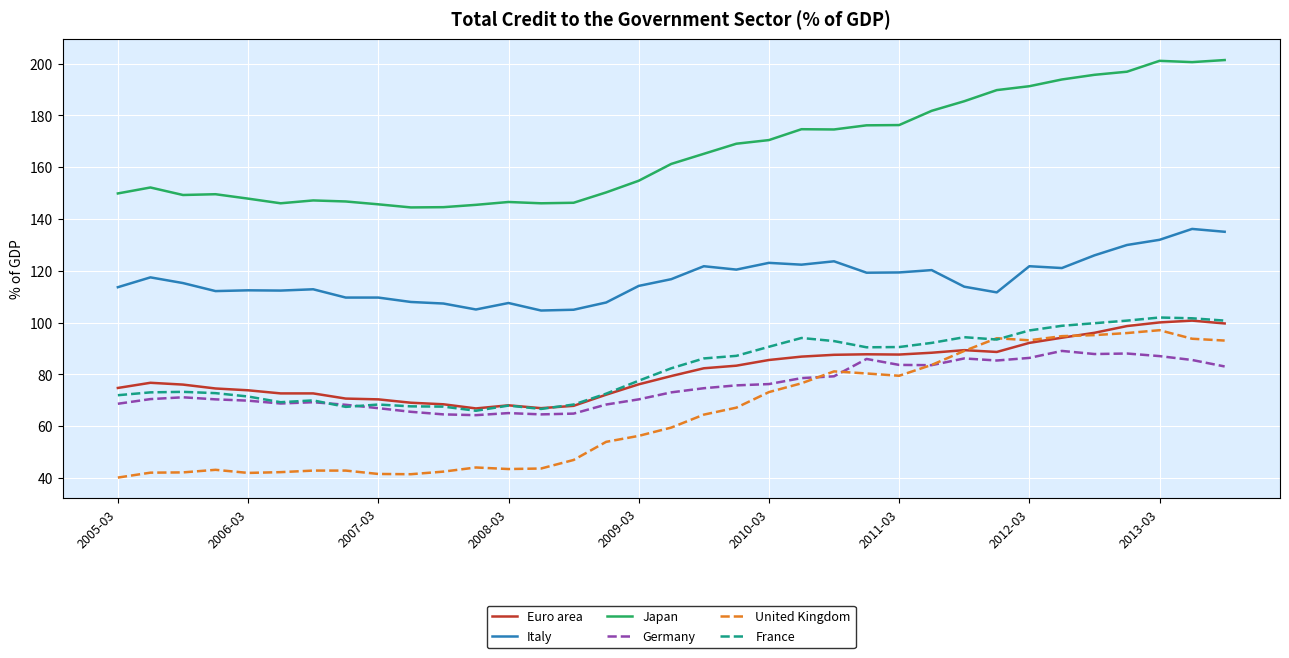

True or false: Japan and France intersect in this chart.

False